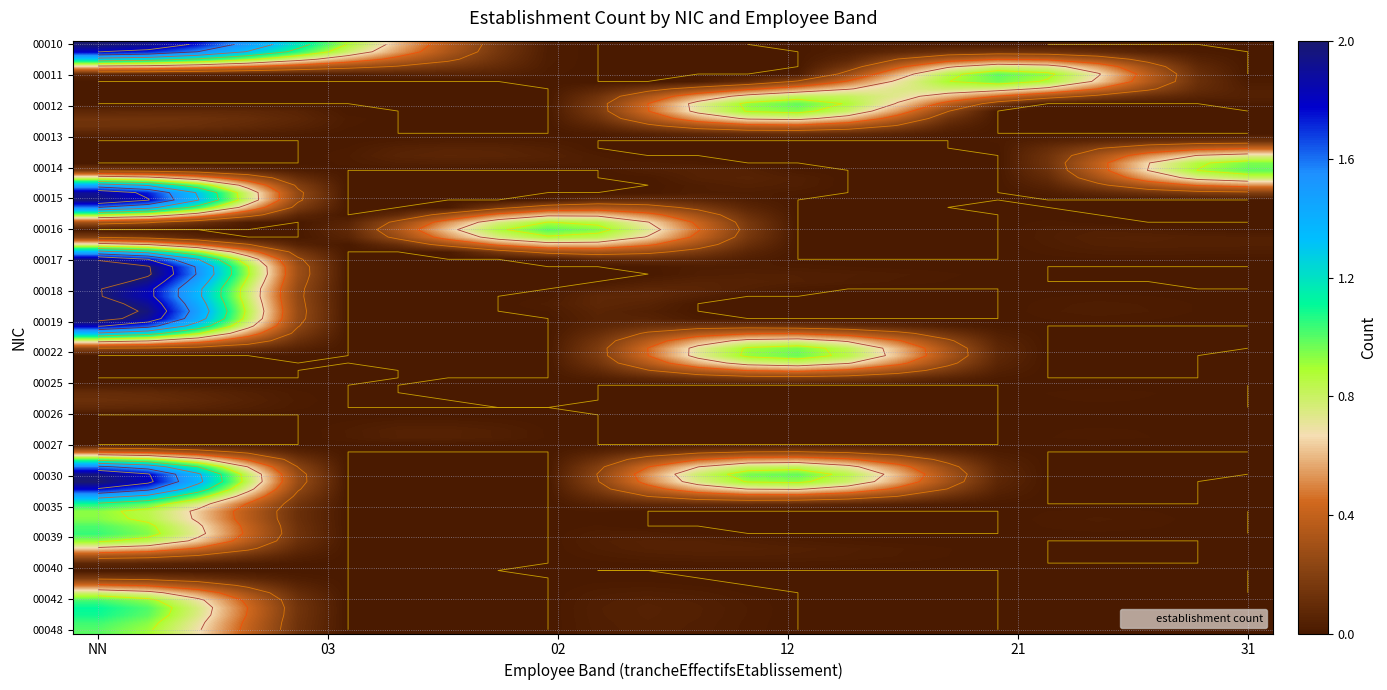

At which label is 00039 closest to 0?

03